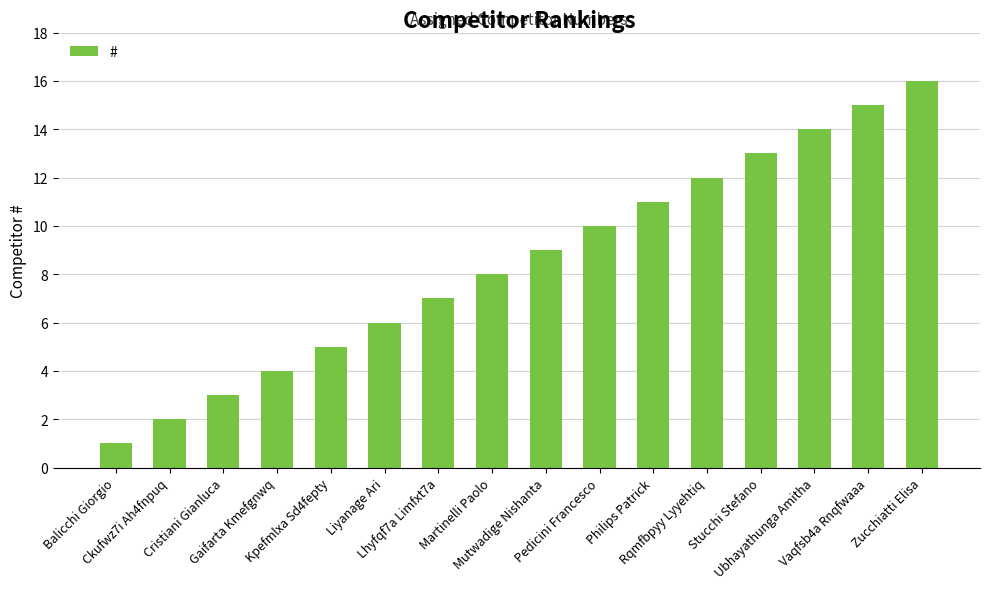

What is the maximum value shown in the chart?

16